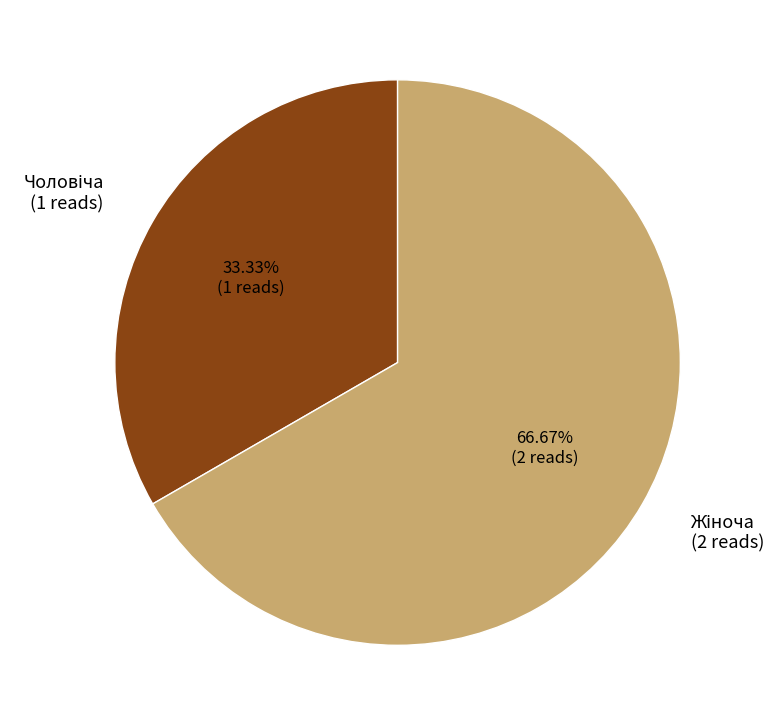

Does any single category account for the majority?

Yes